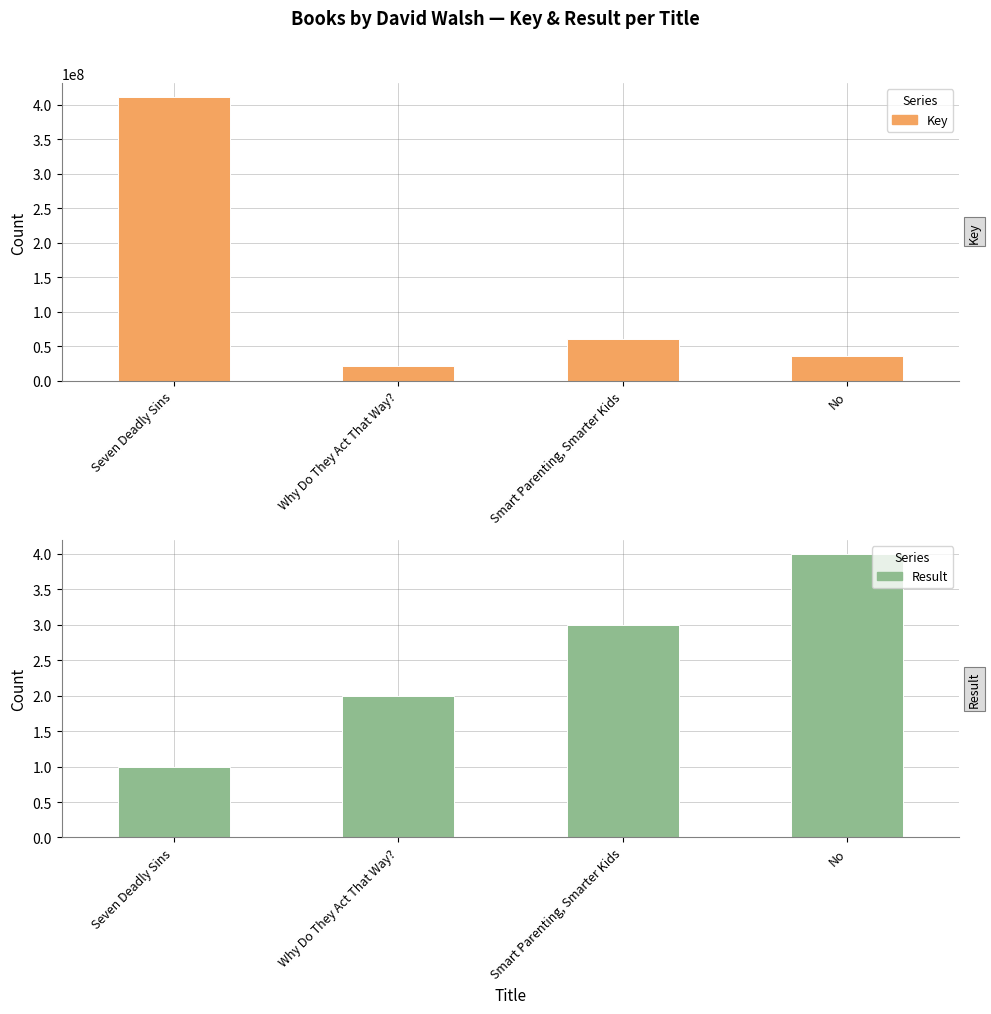

What is the sum of all Key values?

528471058